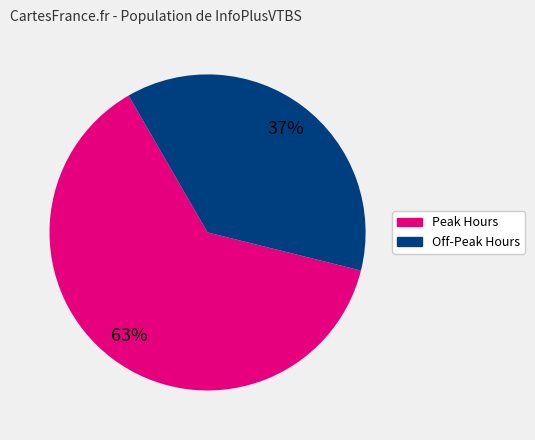

Is there a majority slice in this chart?

Yes